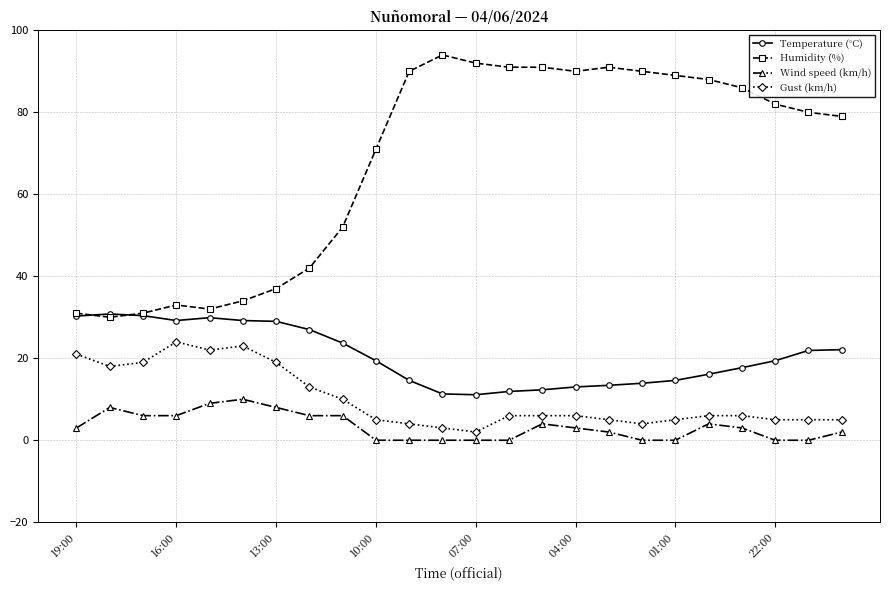

What are all the series names shown in the legend?

Temperature (°C), Humidity (%), Wind speed (km/h), Gust (km/h)